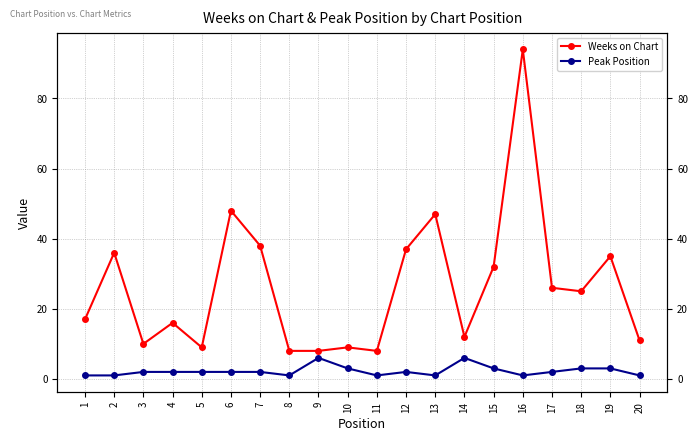

True or false: Weeks on Chart and Peak Position cross at least once.

False